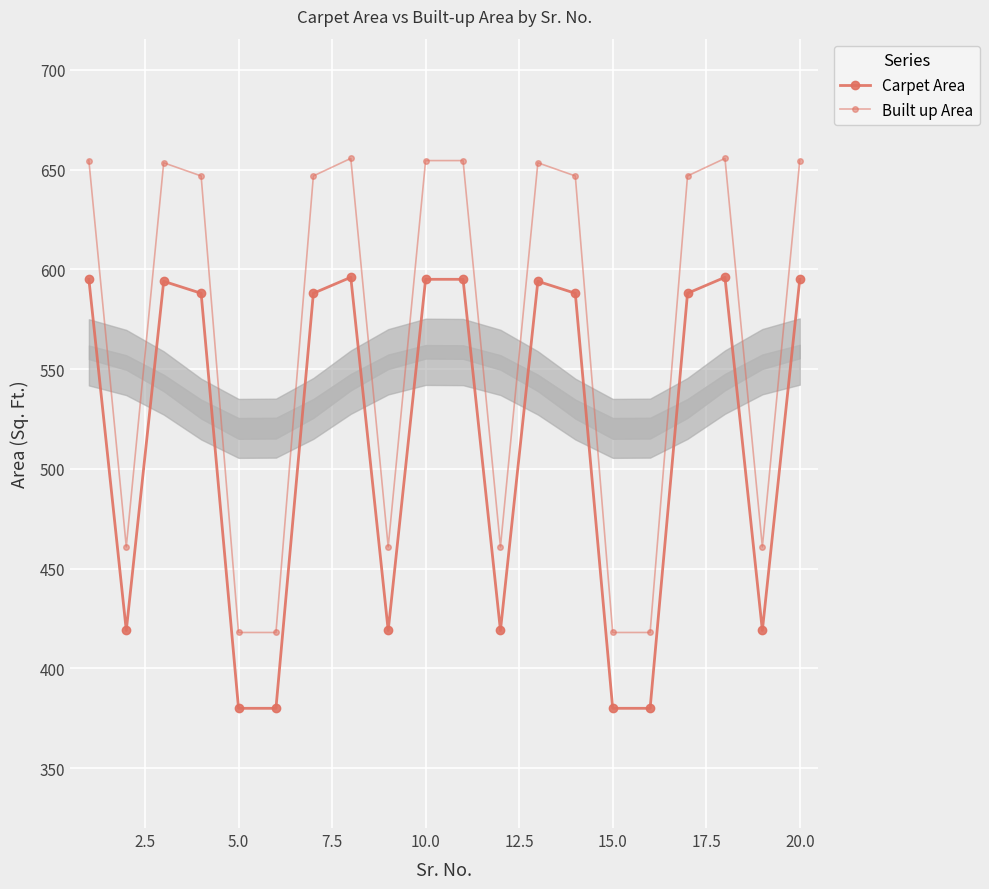

How many lines are shown in the chart?

2